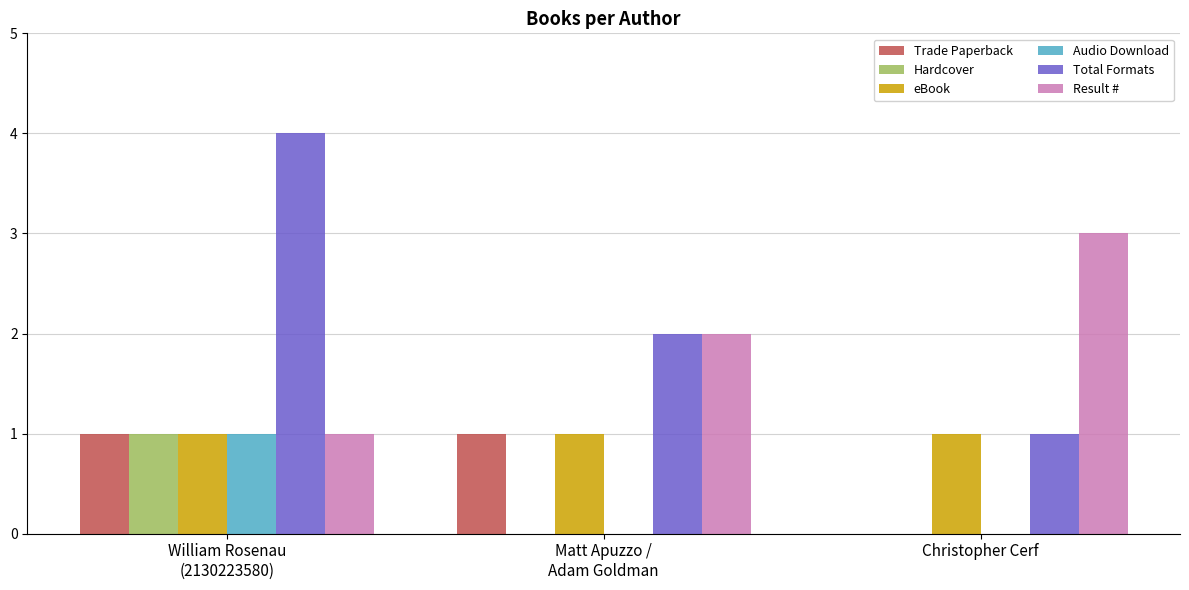

The Hardcover series shows 0 at Christopher Cerf. True or false?

True